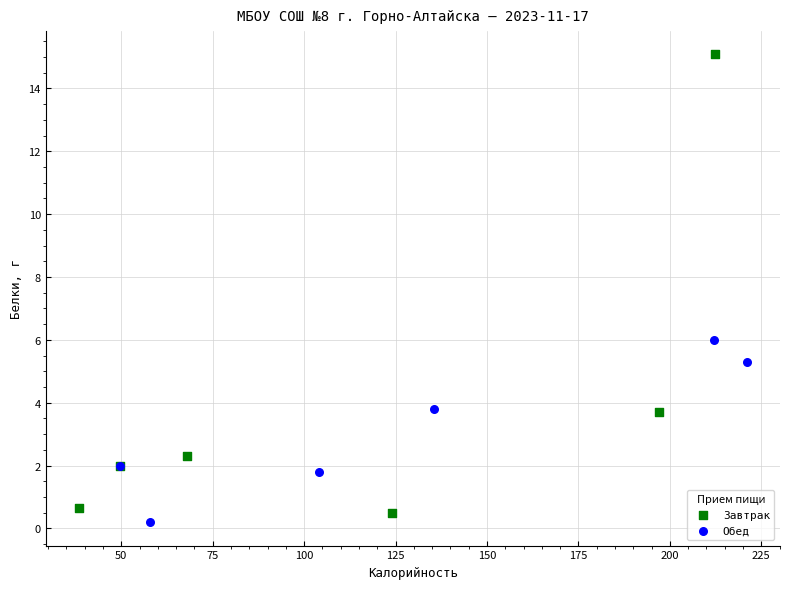

Which series has the largest Y range (max minus min)?

Завтрак